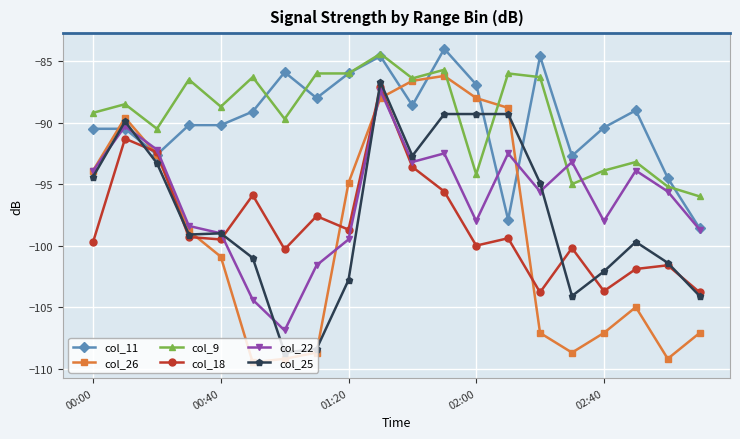

What are all the series names shown in the legend?

col_11, col_26, col_9, col_18, col_22, col_25